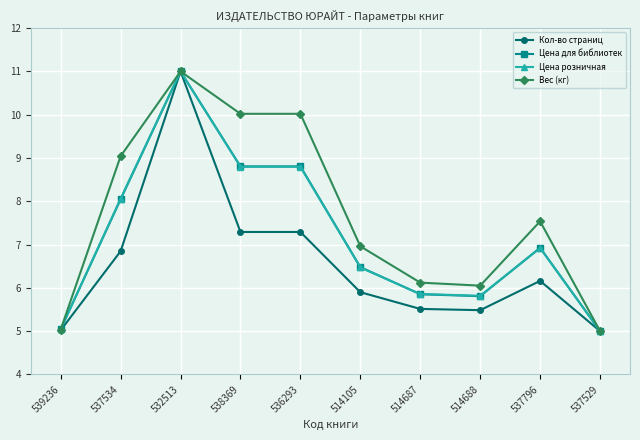

The Вес (кг) series shows 10.0 at 536293. True or false?

True